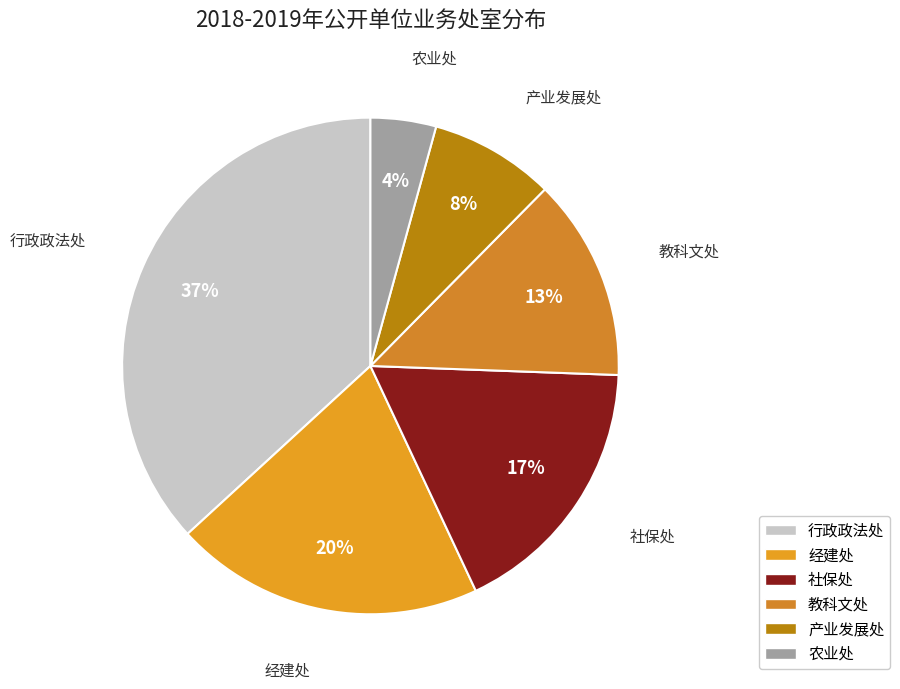

Is 农业处 the majority of the pie?

No